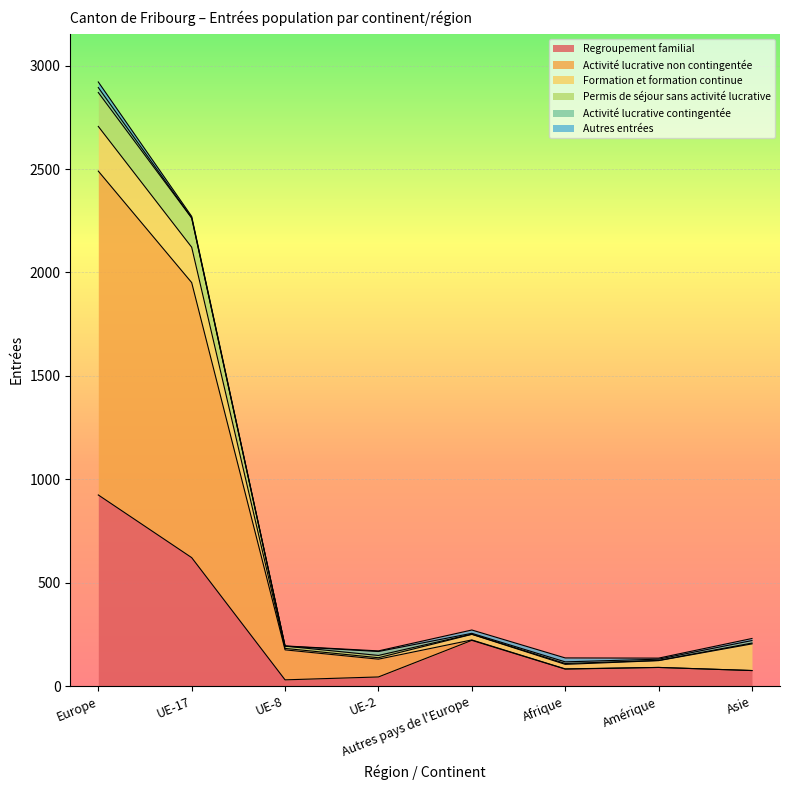

What is the sum of the Activité lucrative non contingentée values at UE-2 and Asie?

205